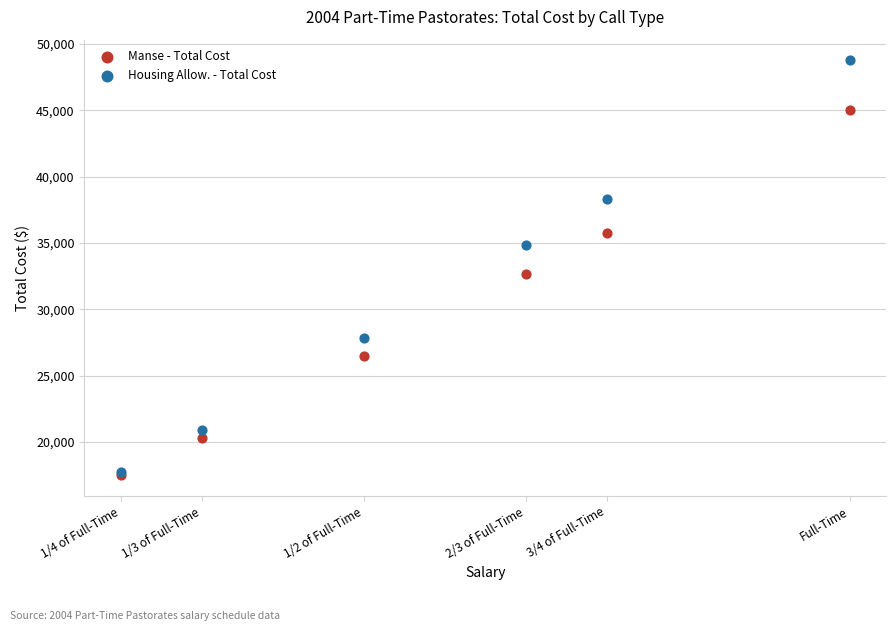

In the Manse - Total Cost series, what Y value is closest to 31242?

32656.2